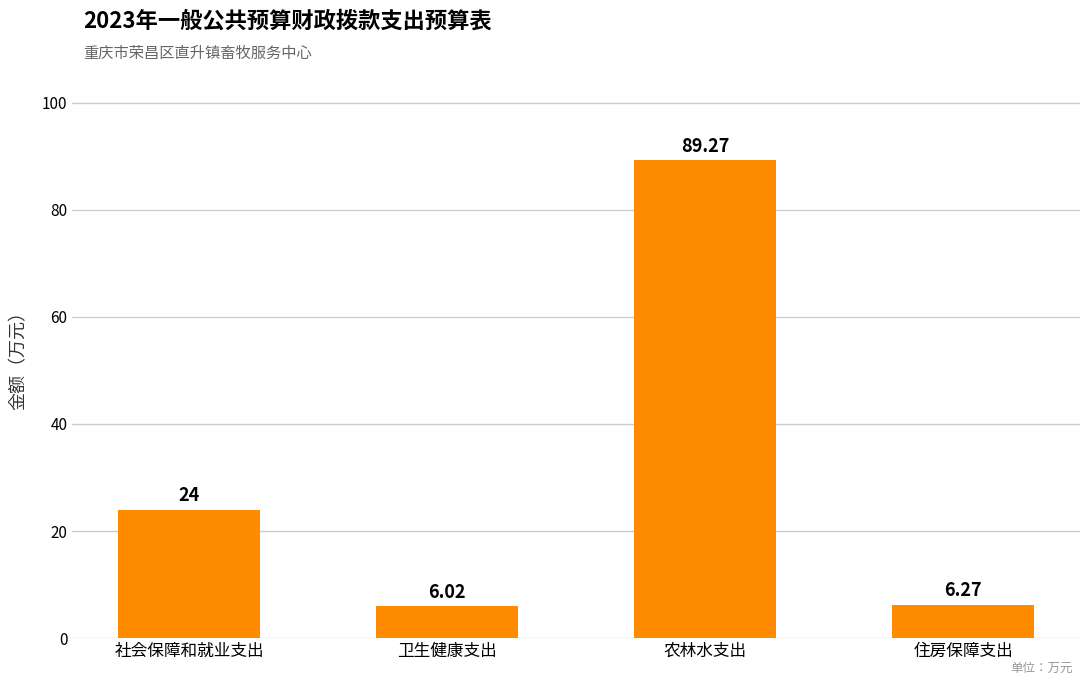

Which category has the lowest value across all series?

卫生健康支出